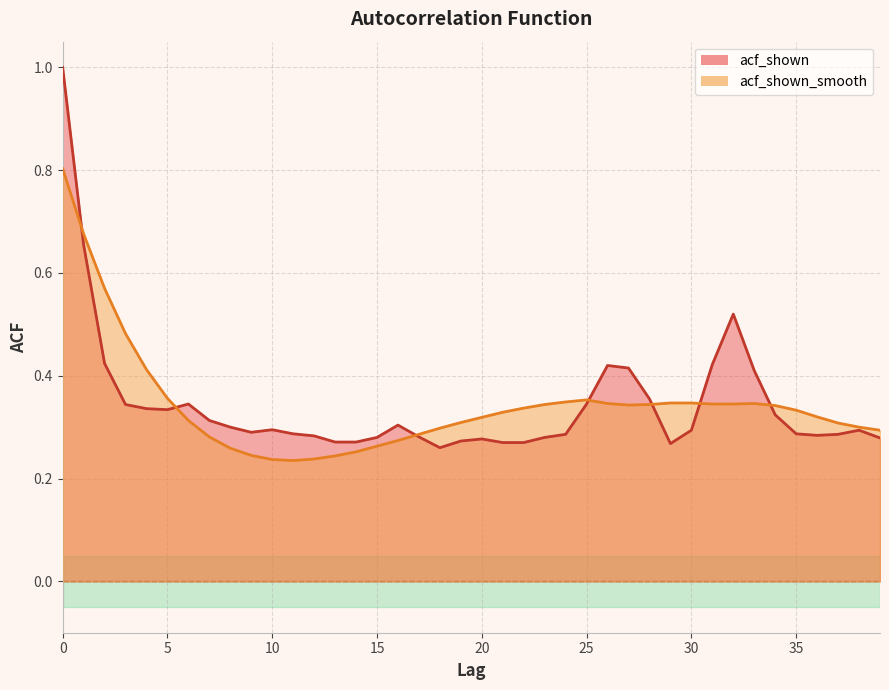

List the series in order of their peak value, highest first.

acf_shown, acf_shown_smooth